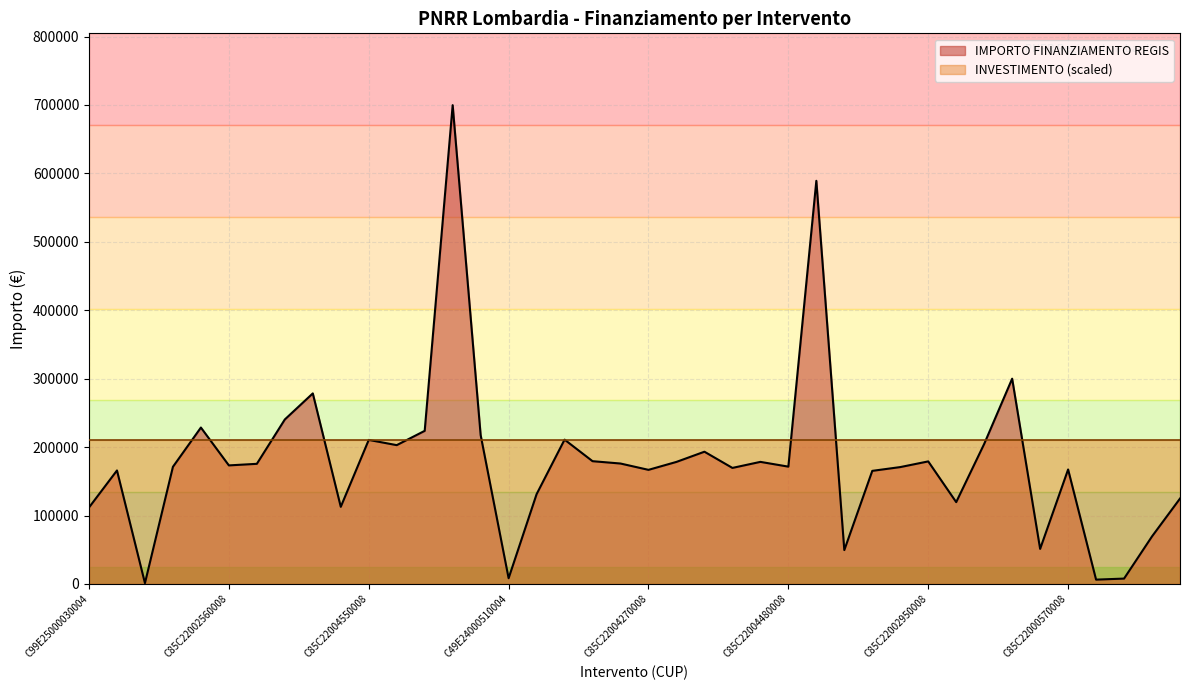

True or false: the data shows 292021.3 at C85C22003970008.

False